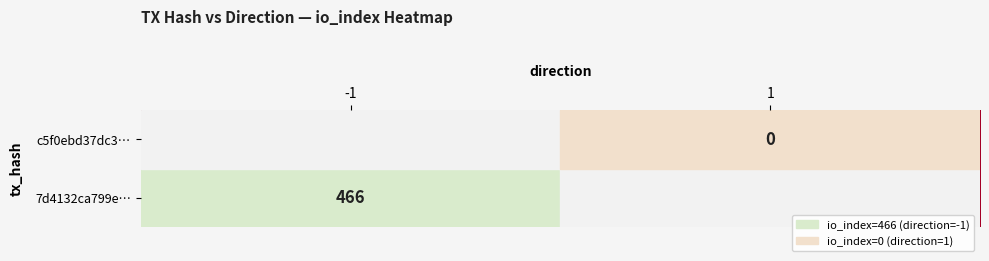

Is it true that 7d4132ca799e… equals 466 at -1?

True